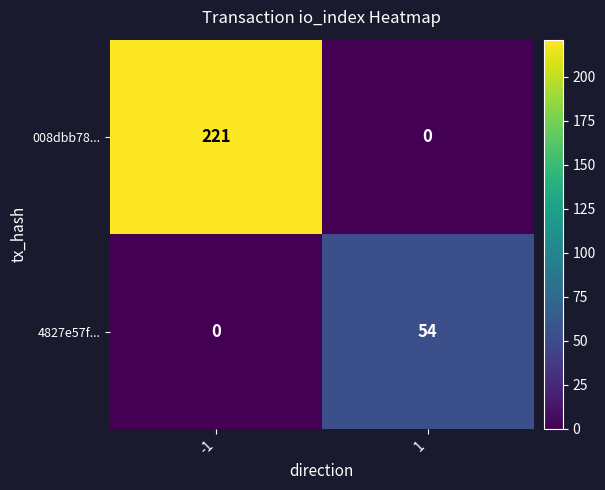

What is the spread (max minus min) of values at 1?

54